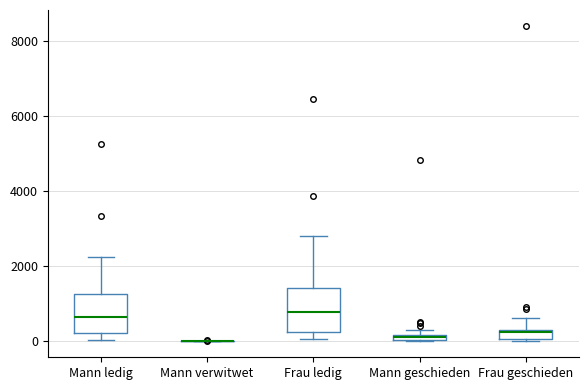

Where is the lower edge of the box for Mann ledig on the y-axis? The values are not printed on the chart, so give them approximately, as read against the axis.

200